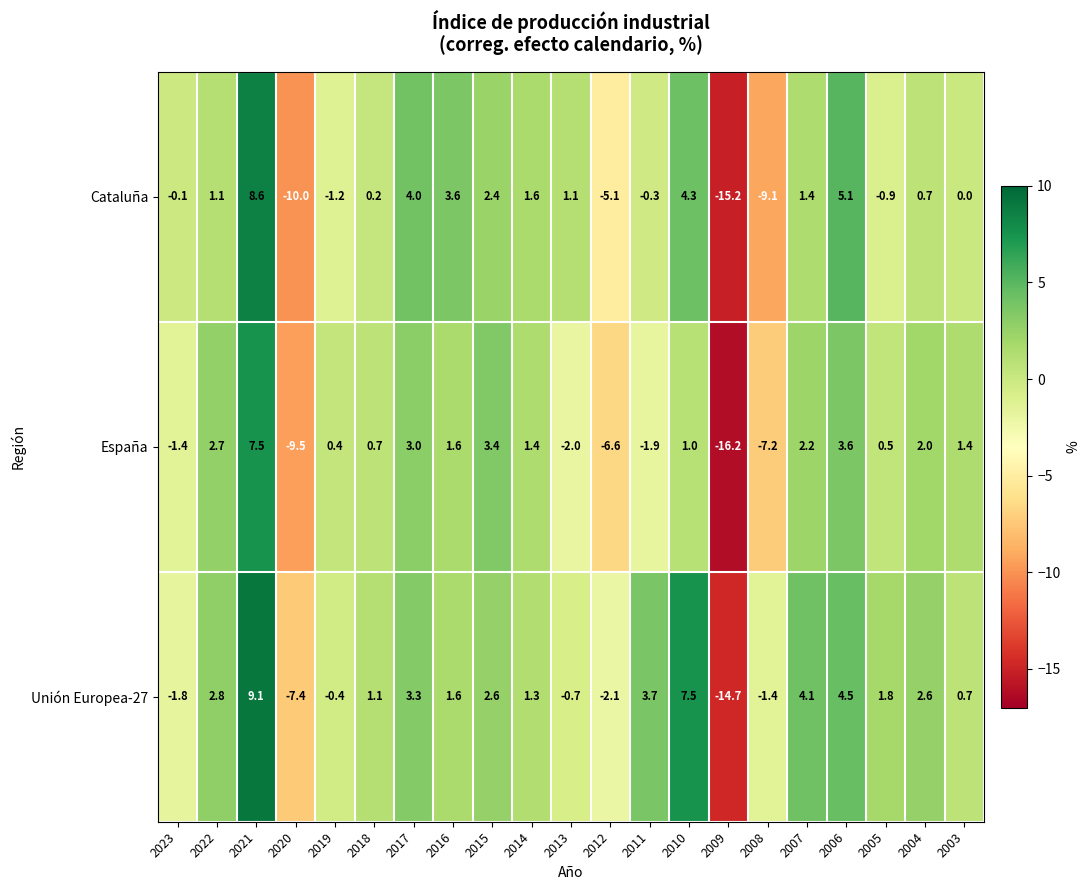

At which category is the sum across all series the highest?

2021